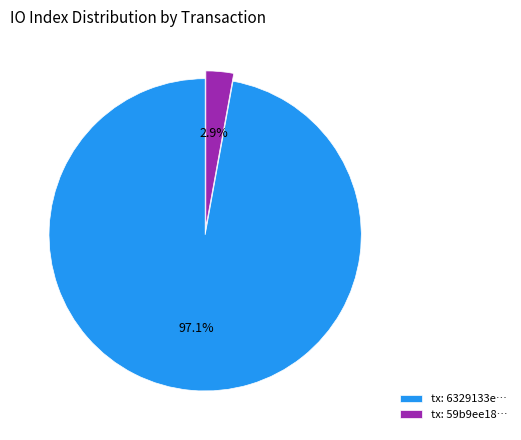

Which category has the biggest portion of the pie?

tx: 6329133e…